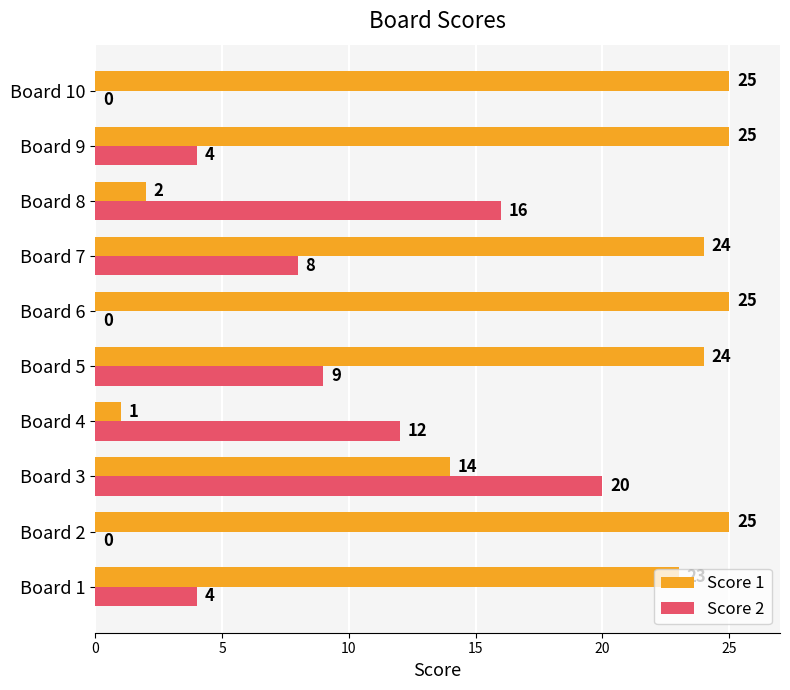

What is the greatest value displayed?

25